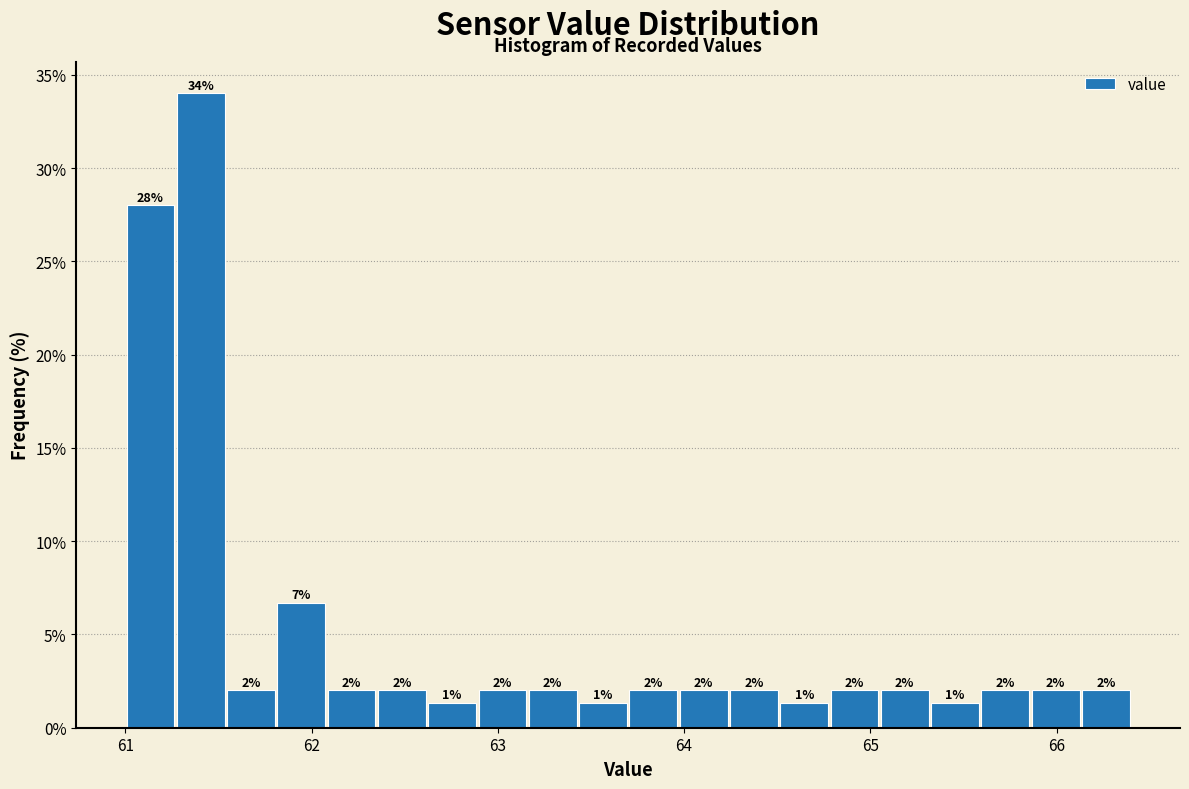

Around what value on the x-axis is the tallest bar? Give the approximate position of its centre, as read against the axis.

61.4